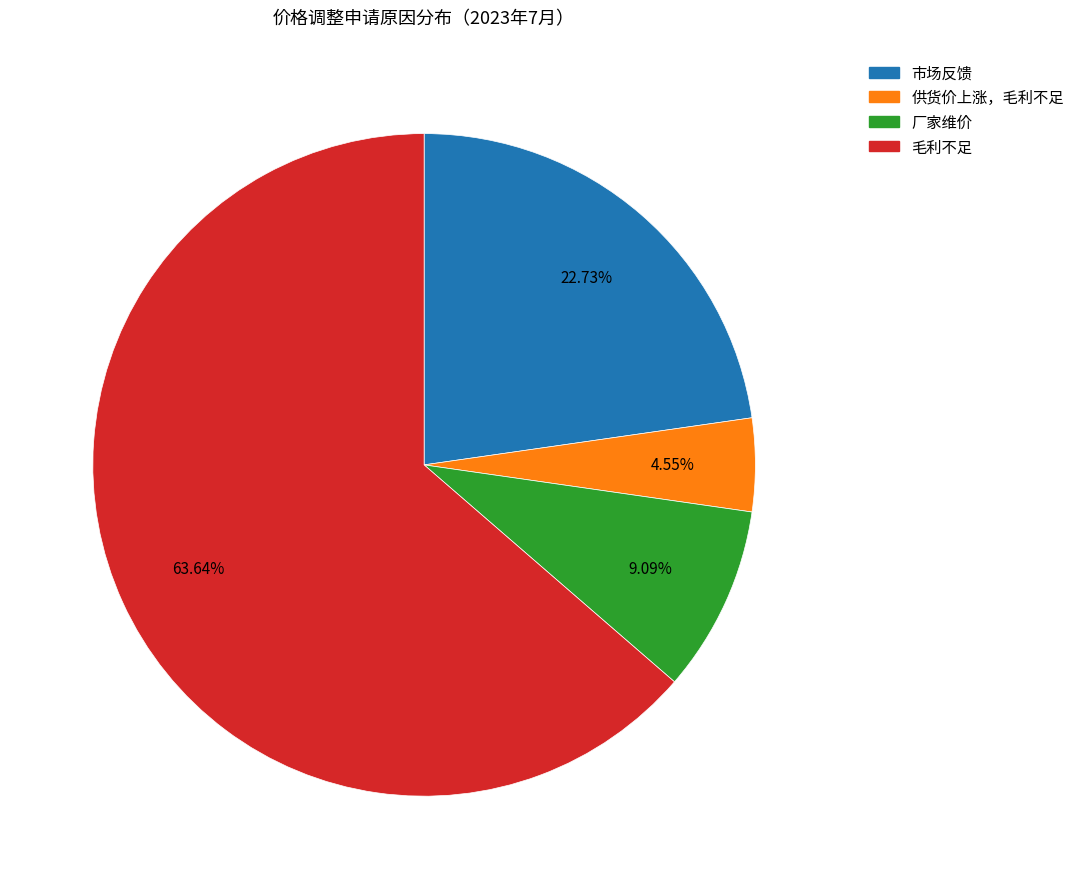

To the nearest percent, what is the difference between the largest and smallest slice percentages?

59%